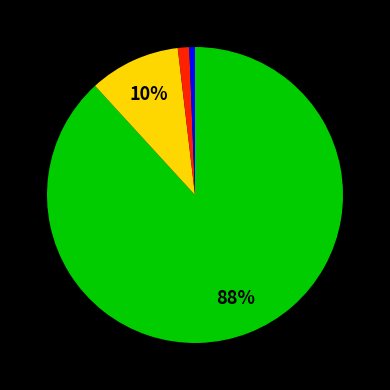

Is there any slice that represents more than half of the pie?

Yes